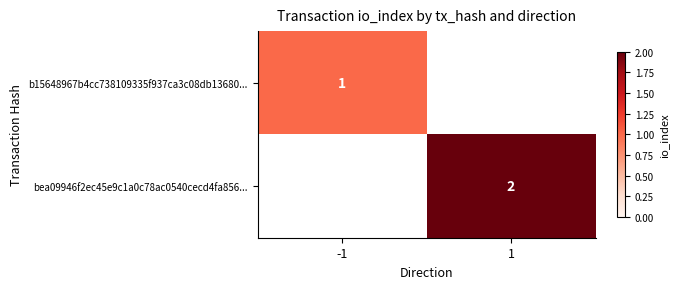

The bea09946f2ec45e9c1a0c78ac0540cecd4fa856... series shows 2 at 1. True or false?

True